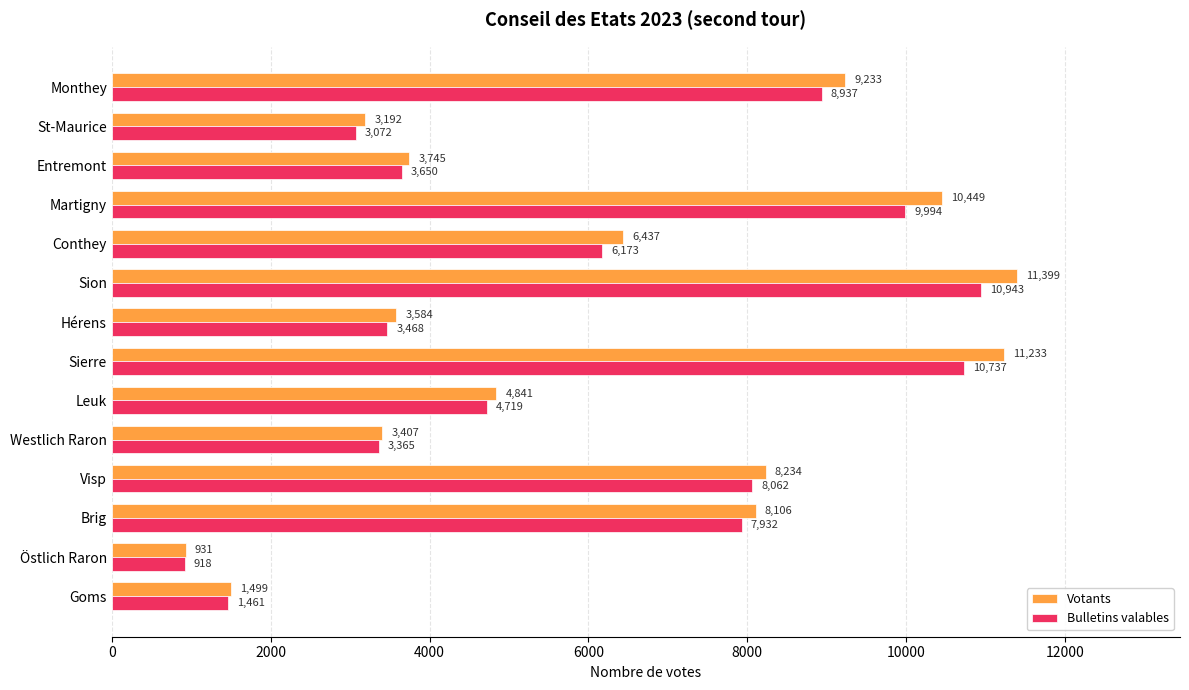

At which label is Bulletins valables closest to 5930?

Conthey